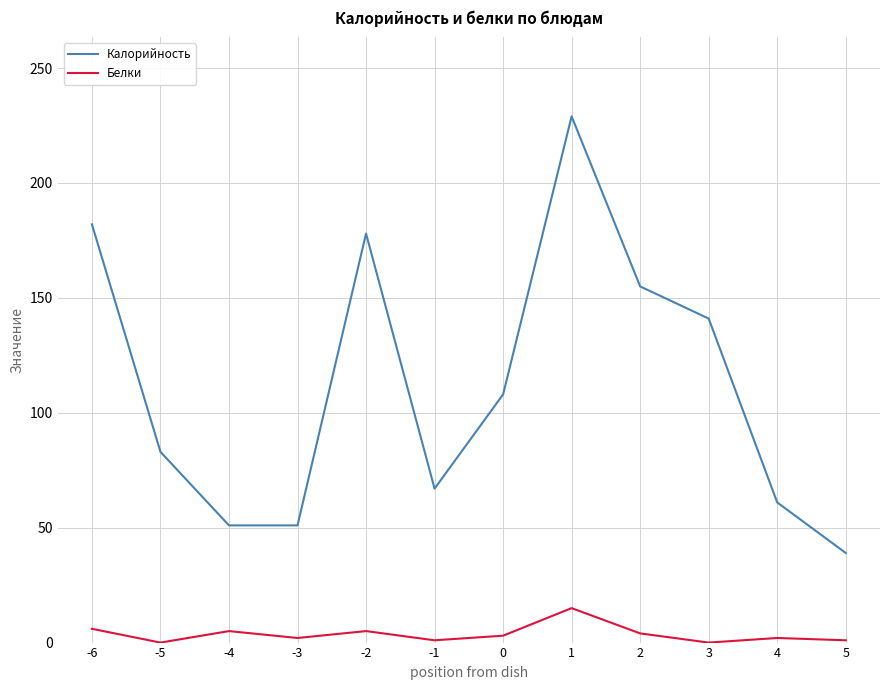

Between -6 and 5, which series saw the biggest shift?

Калорийность